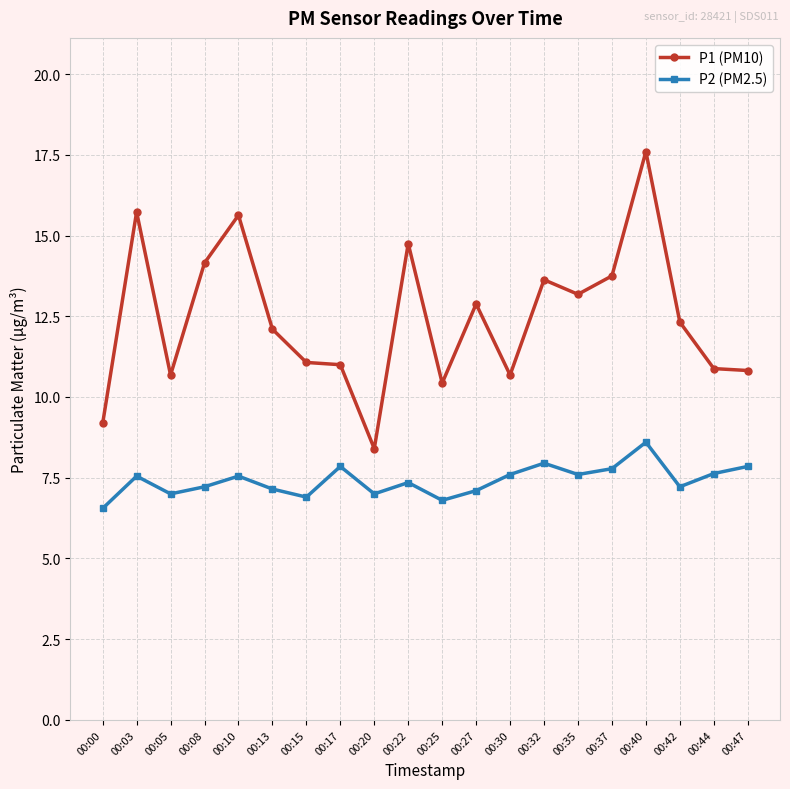

What is the spread (max minus min) of values at 00:22?

7.4